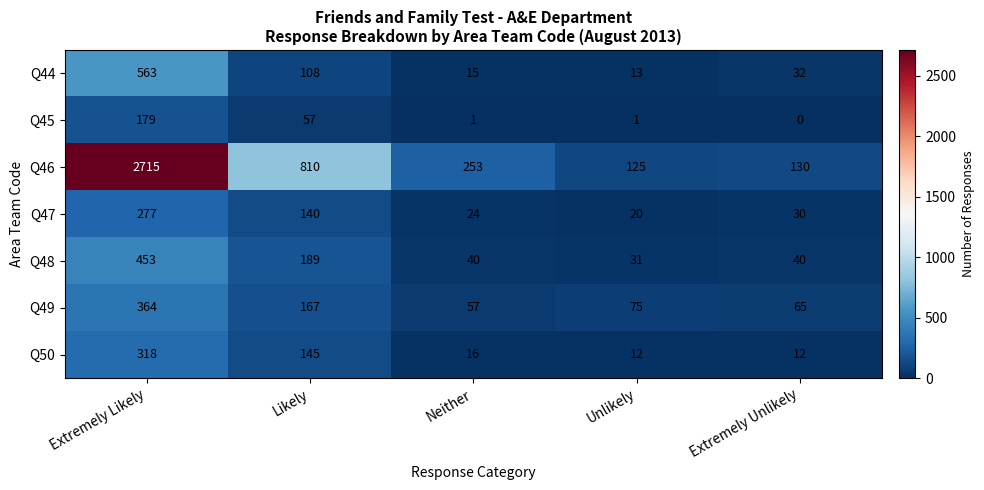

At which label does Q48 first exceed 40?

Extremely Likely